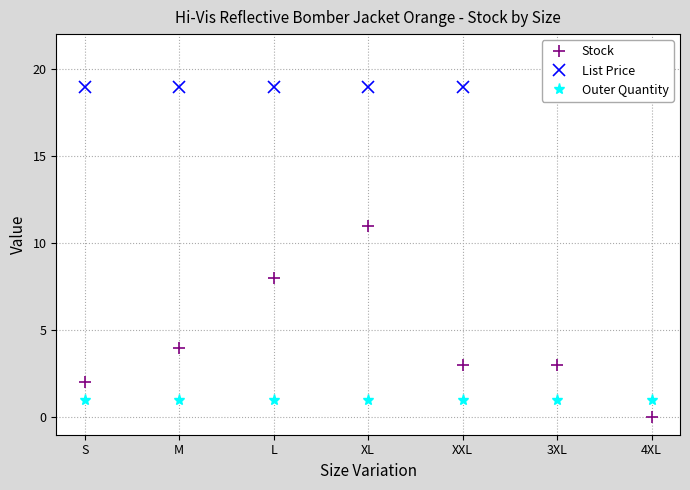

The List Price series shows 3.9 at L. True or false?

False